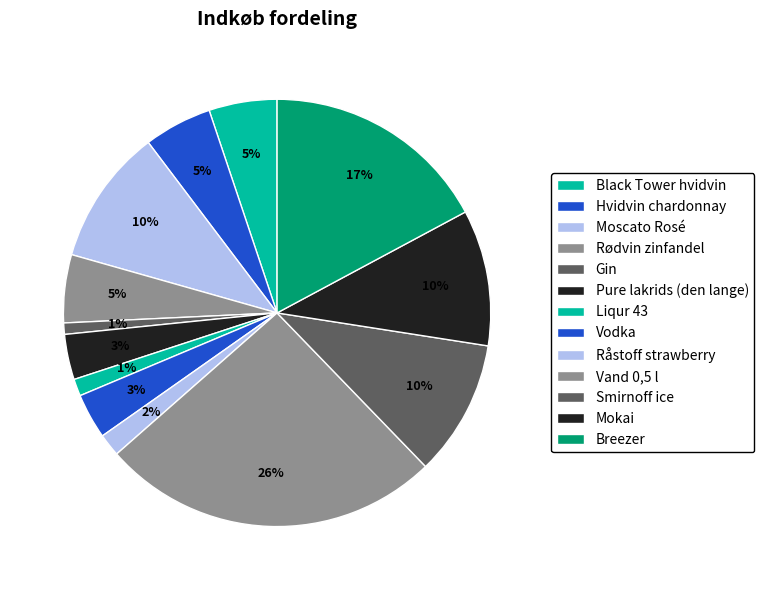

To the nearest percent, what is the difference between the largest and smallest slice percentages?

25%